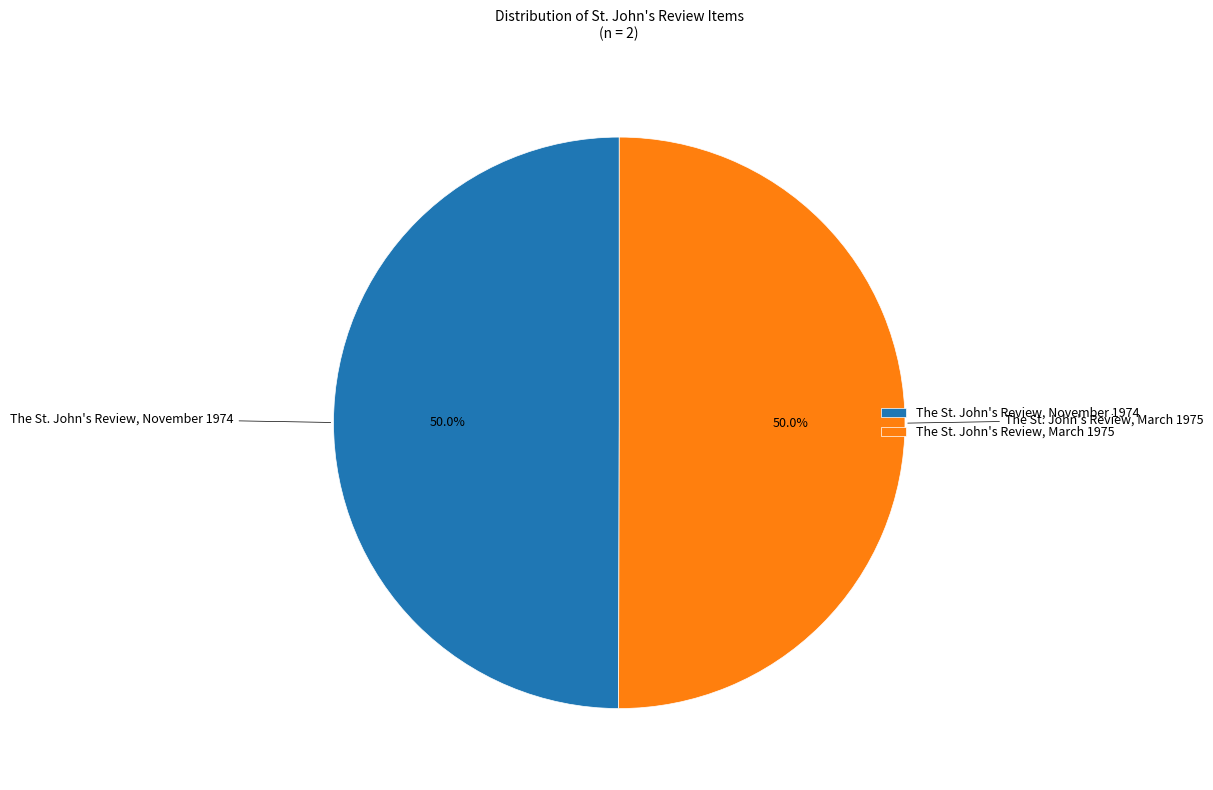

Is the sum of The St. John's Review, March 1975 and The St. John's Review, November 1974 greater than half?

Yes